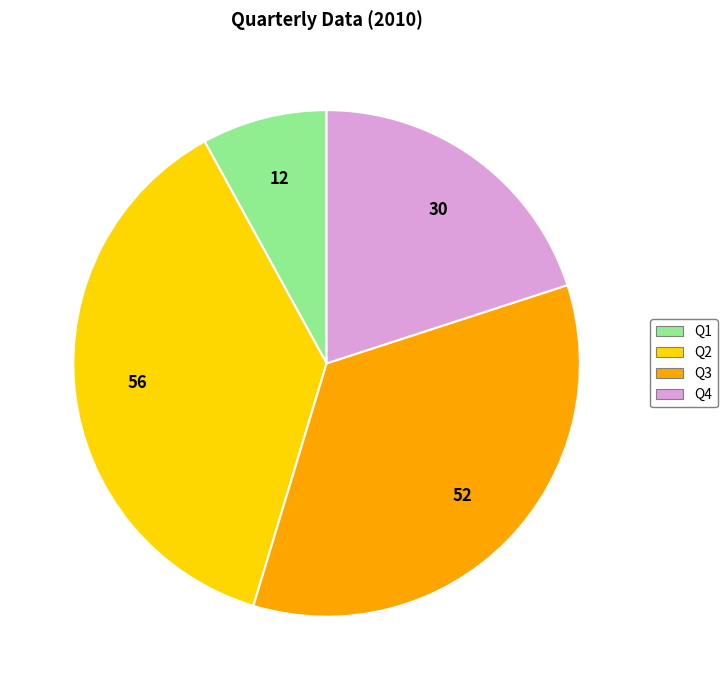

True or false: Q3 accounts for 35% of the total.

True